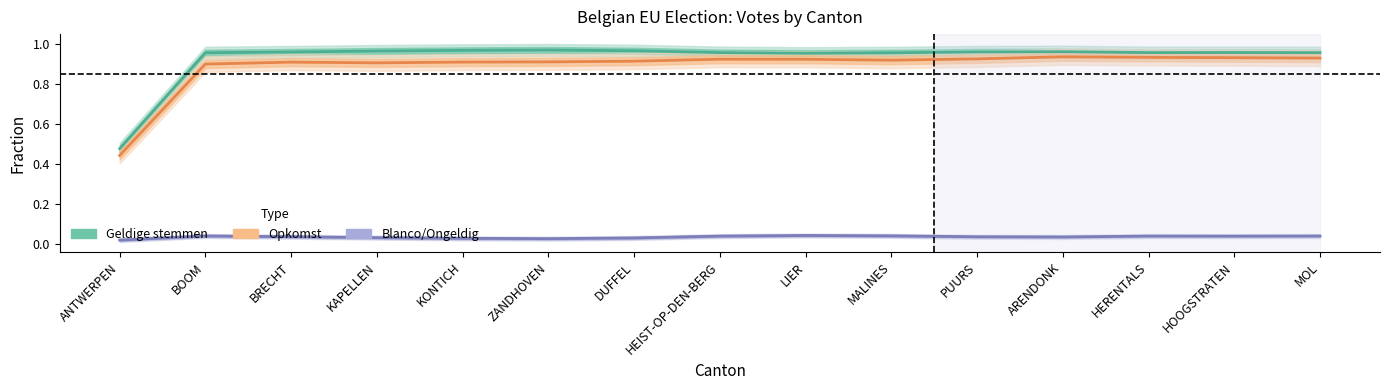

Reading right to left, transcribe all the data shown in this chart.

Geldige stemmen (fraction): MOL=1.0	HOOGSTRATEN=1.0	HERENTALS=1.0	ARENDONK=1.0	PUURS=1.0	MALINES=1.0	LIER=1.0	HEIST-OP-DEN-BERG=1.0	DUFFEL=1.0	ZANDHOVEN=1.0	KONTICH=1.0	KAPELLEN=1.0	BRECHT=1.0	BOOM=1.0	ANTWERPEN=0.5
Opkomst (fraction): MOL=0.9	HOOGSTRATEN=0.9	HERENTALS=0.9	ARENDONK=0.9	PUURS=0.9	MALINES=0.9	LIER=0.9	HEIST-OP-DEN-BERG=0.9	DUFFEL=0.9	ZANDHOVEN=0.9	KONTICH=0.9	KAPELLEN=0.9	BRECHT=0.9	BOOM=0.9	ANTWERPEN=0.4
Blanco/Ongeldig (fraction): MOL=0.0	HOOGSTRATEN=0.0	HERENTALS=0.0	ARENDONK=0.0	PUURS=0.0	MALINES=0.0	LIER=0.0	HEIST-OP-DEN-BERG=0.0	DUFFEL=0.0	ZANDHOVEN=0.0	KONTICH=0.0	KAPELLEN=0.0	BRECHT=0.0	BOOM=0.0	ANTWERPEN=0.0